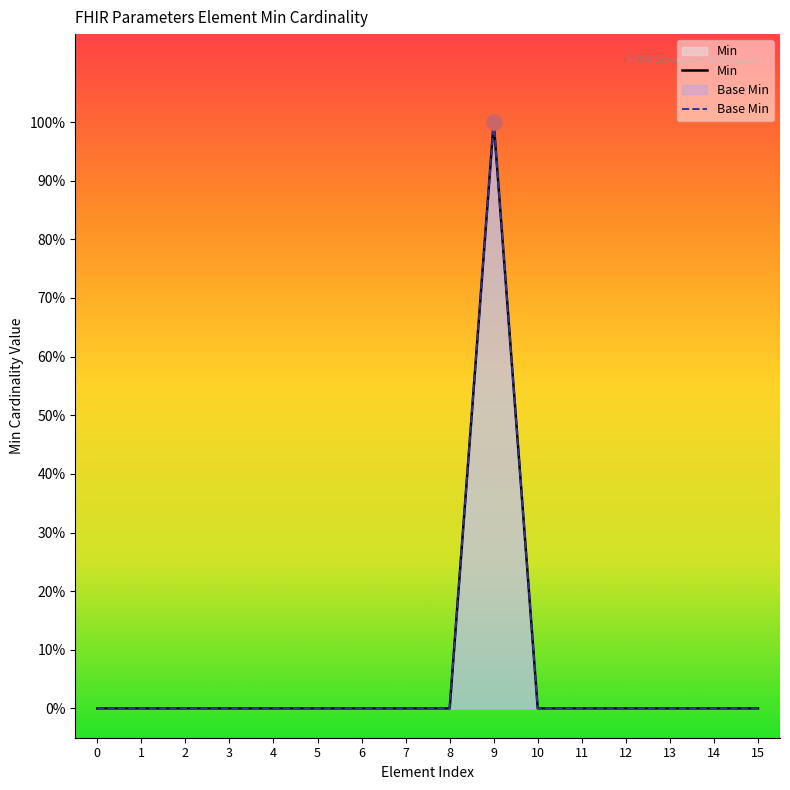

Which series reaches the maximum Y coordinate?

Min